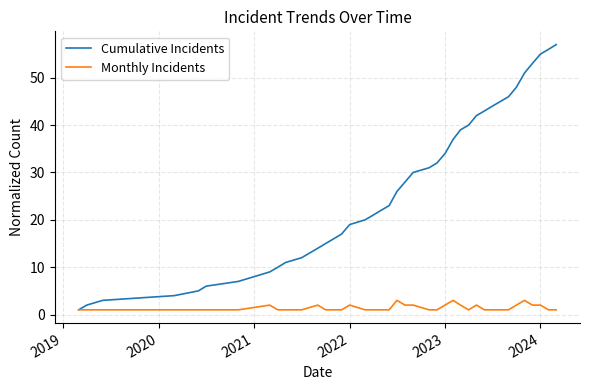

Which series has the largest total across all categories?

Cumulative Incidents